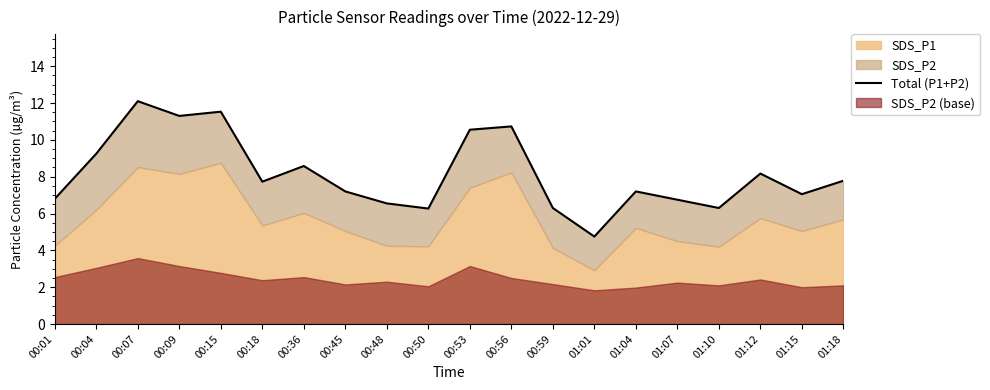

At which label is the value closest to 8?

01:12